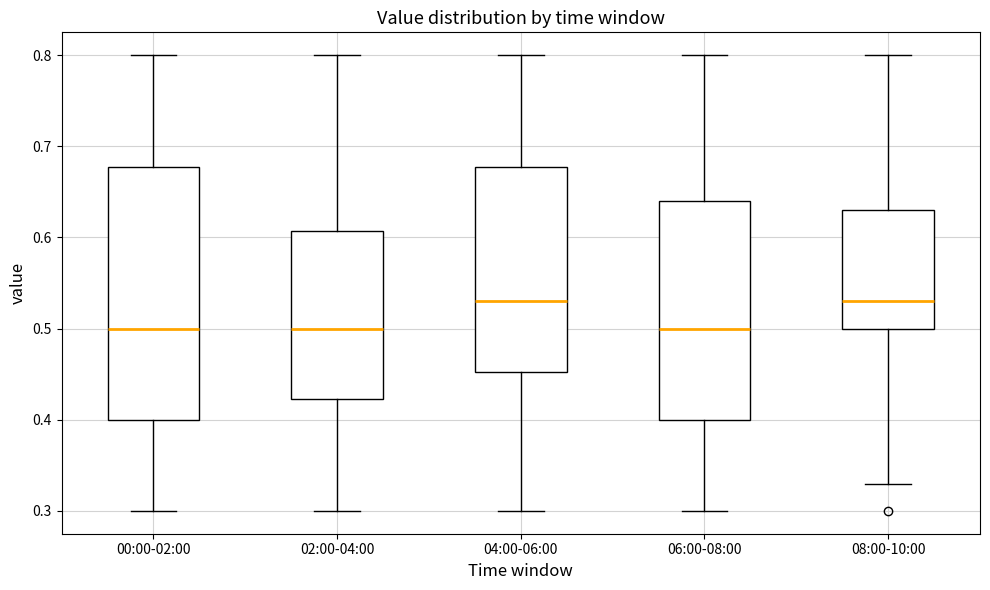

Comparing the boxes themselves (not the whiskers), which one is the tallest?

00:00-02:00